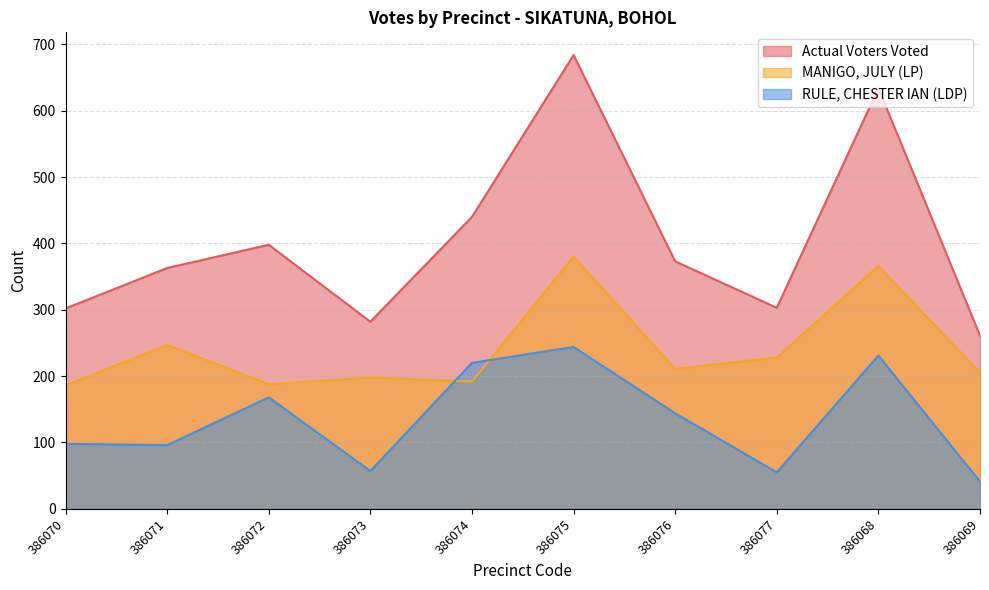

What is the value of the RULE, CHESTER IAN (LDP) point at the 6th from the left?

244